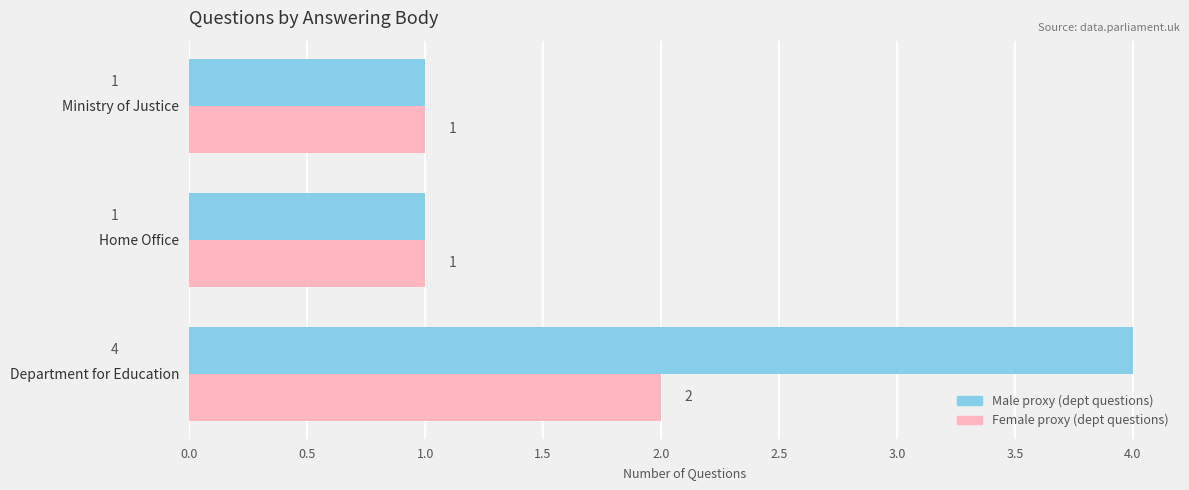

What is the total value across all series at Department for Education?

6